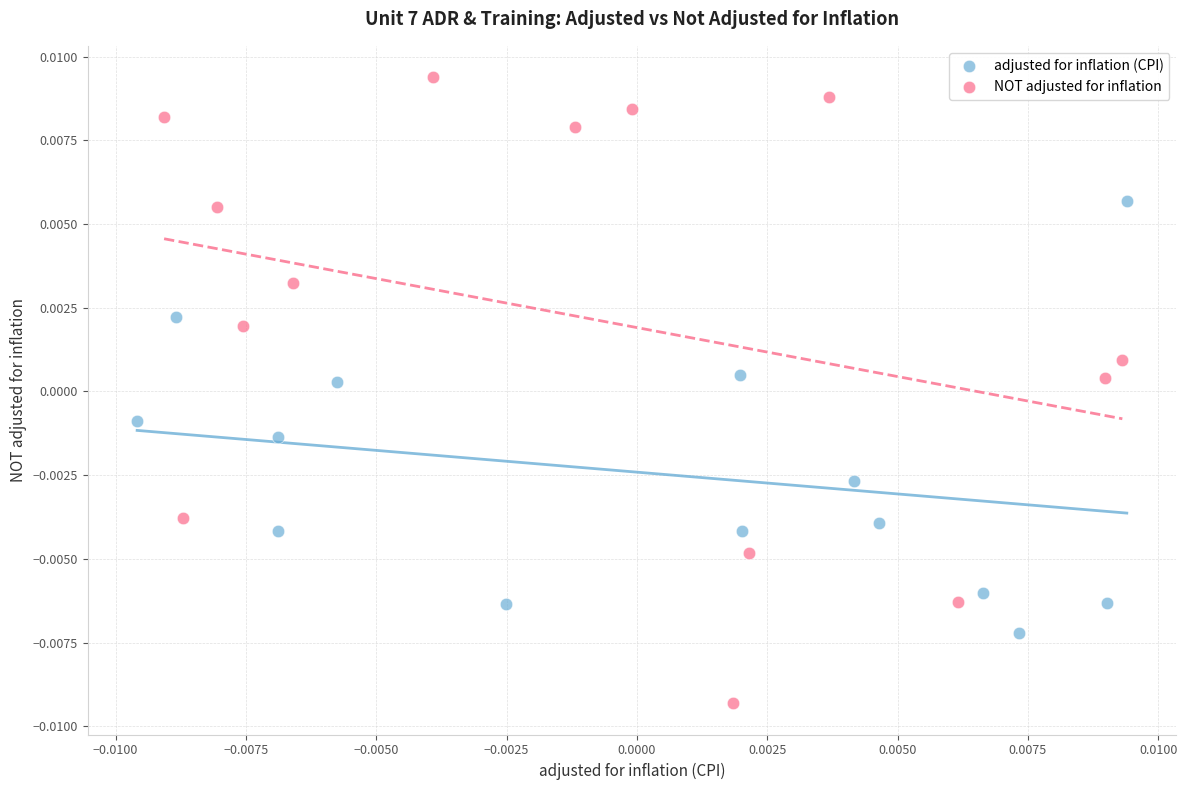

Which series reaches the maximum Y coordinate?

NOT adjusted for inflation